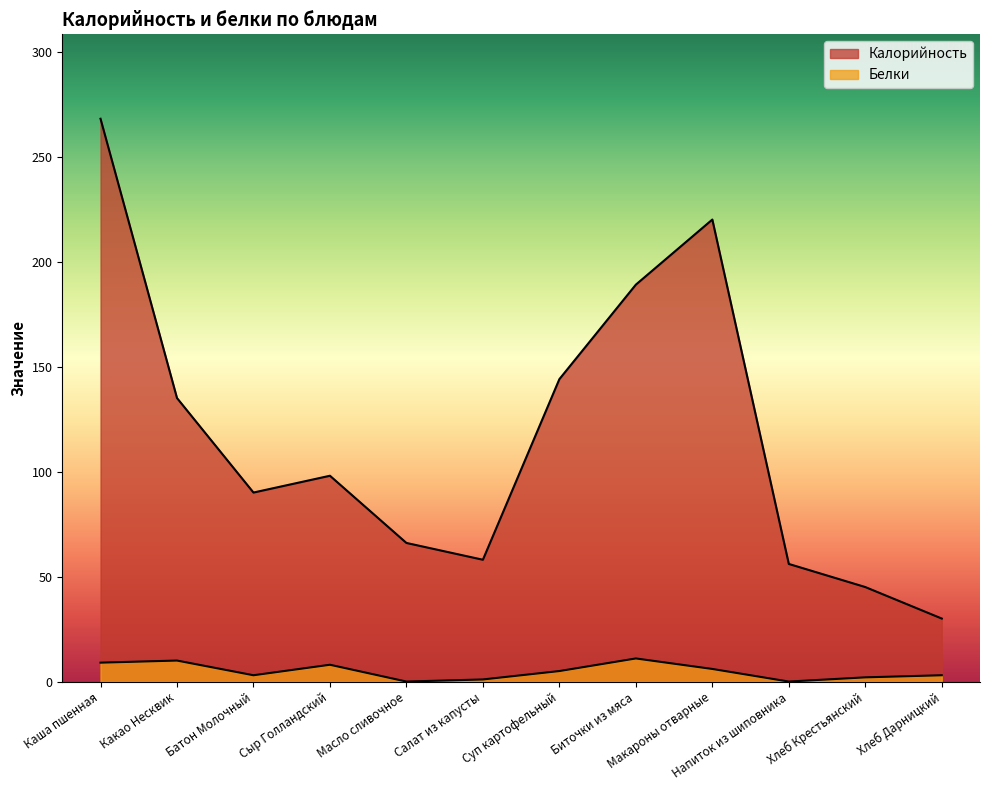

What is the difference between the highest and lowest values at Напиток из шиповника?

56